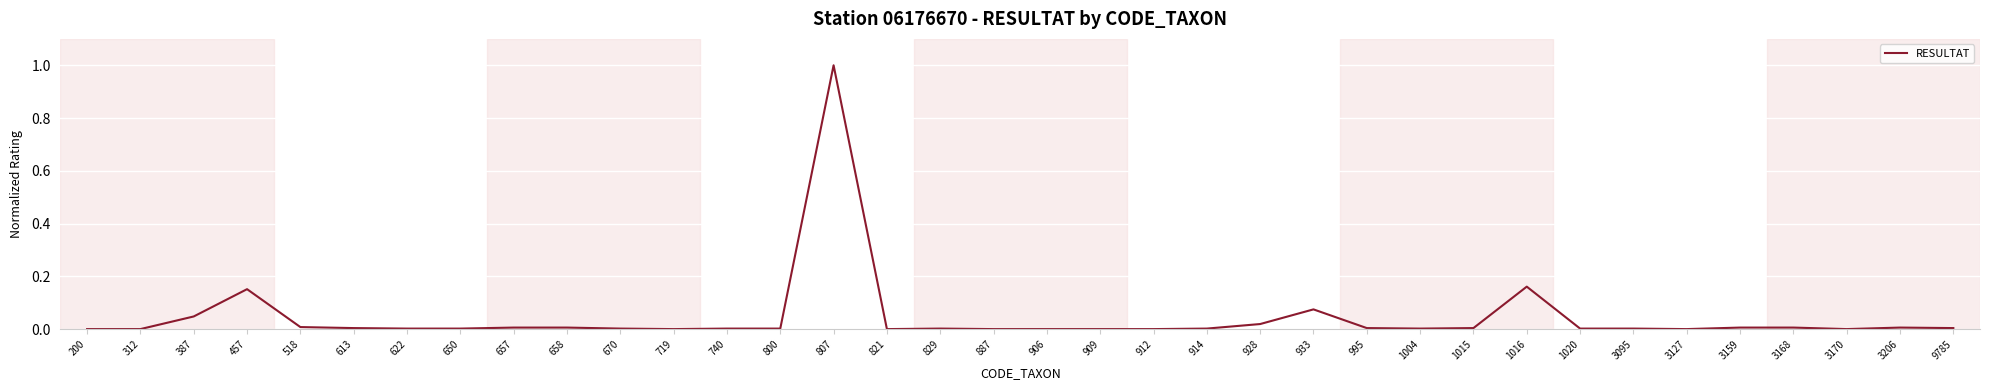

The value at 829 is 0.0. True or false?

True